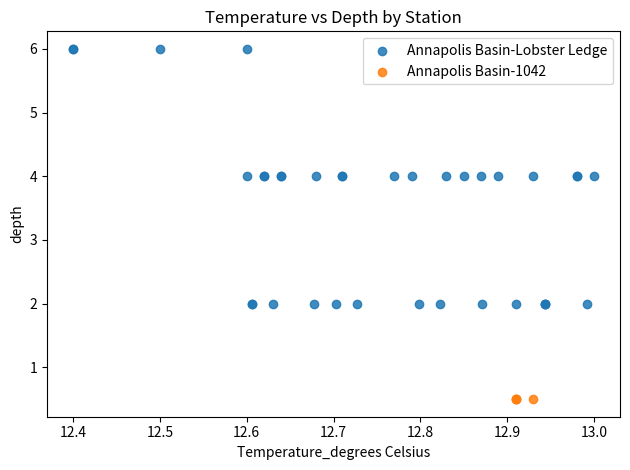

Which series reaches the maximum Y coordinate?

Annapolis Basin-Lobster Ledge